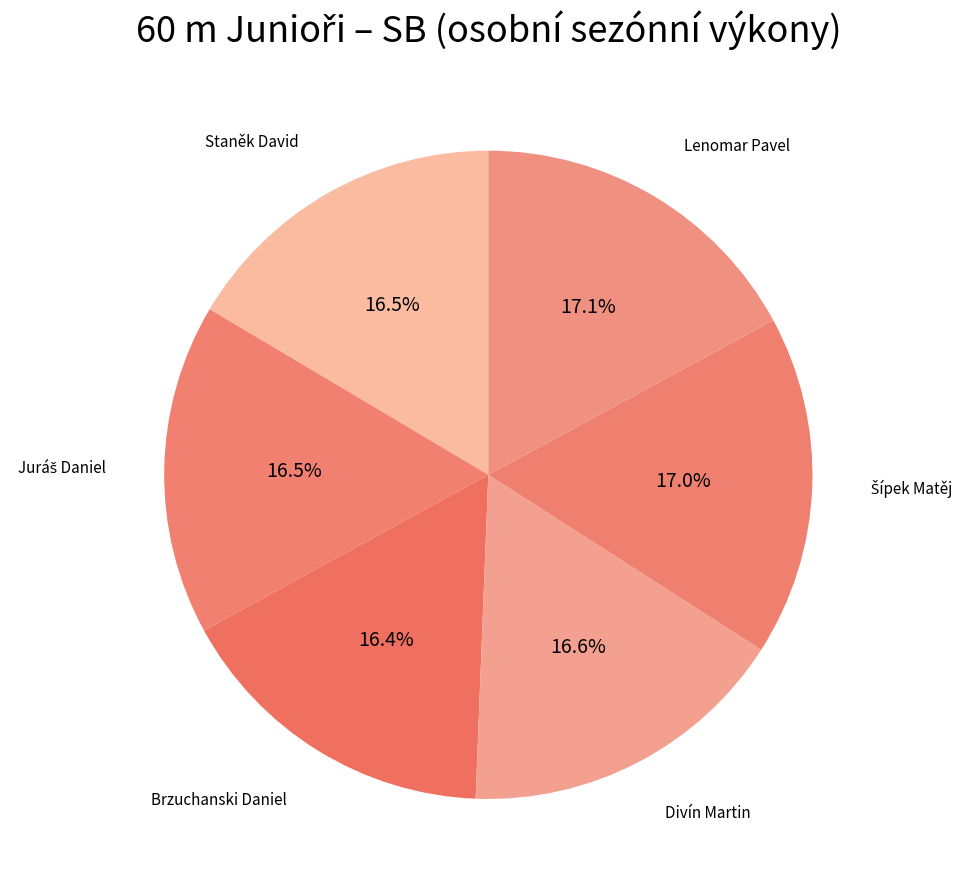

What portion of the pie excludes Divín Martin?

83.4%